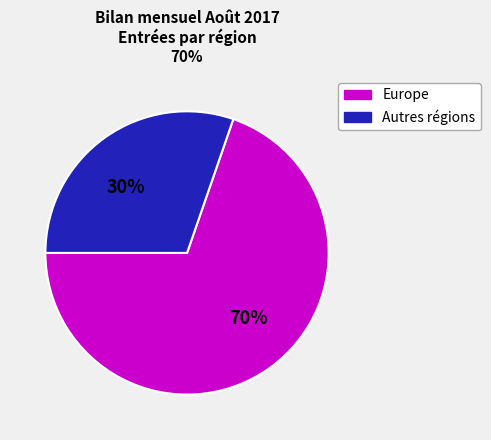

Is there a majority slice in this chart?

Yes